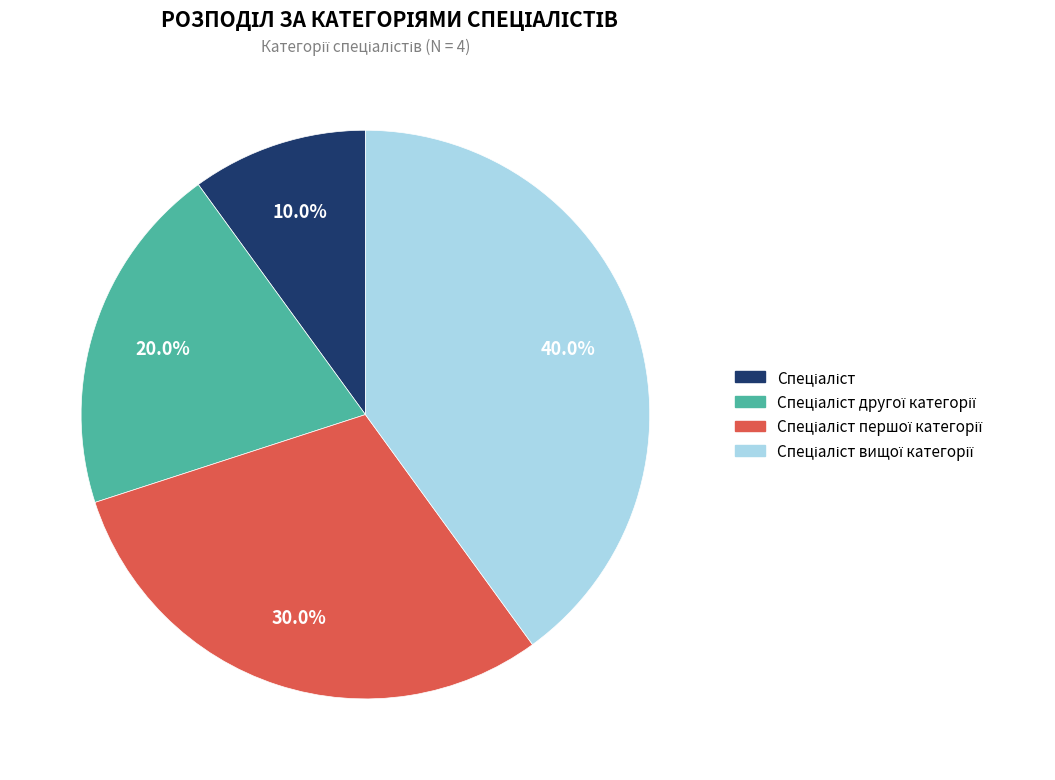

Does any single category account for the majority?

No